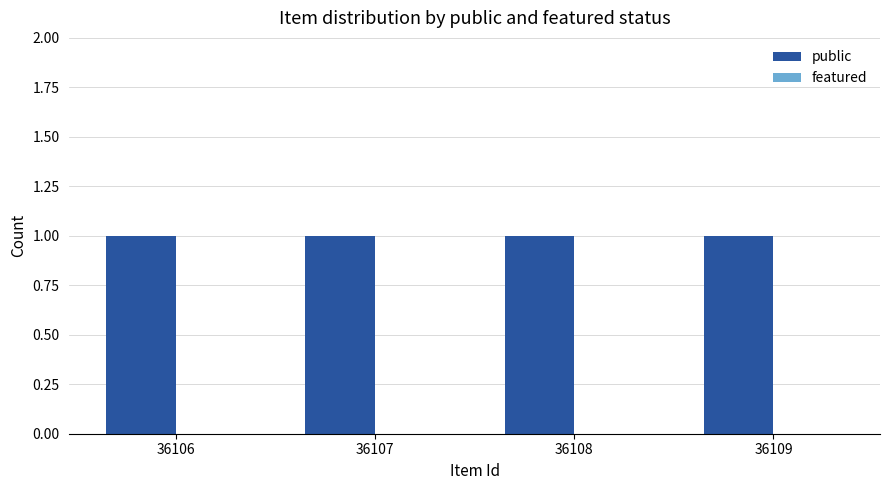

Which series has the widest spread of values?

public